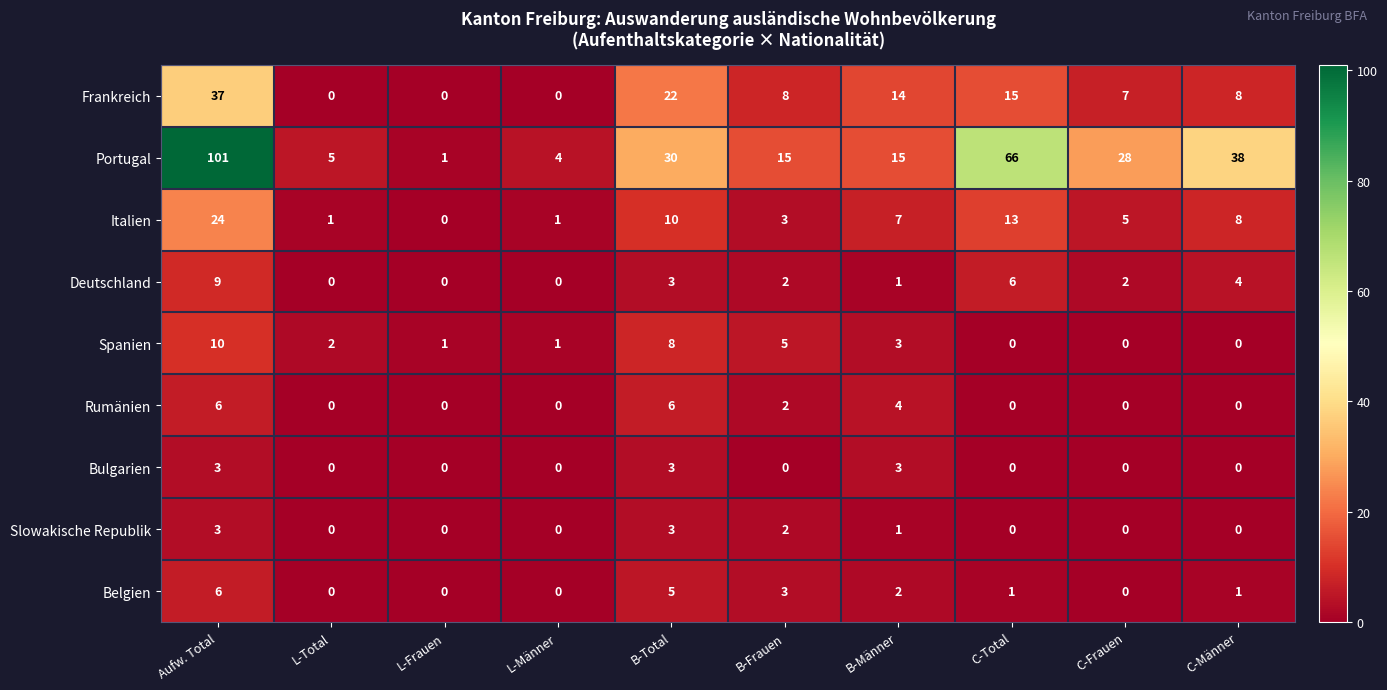

How many data points in Slowakische Republik are above 0?

4